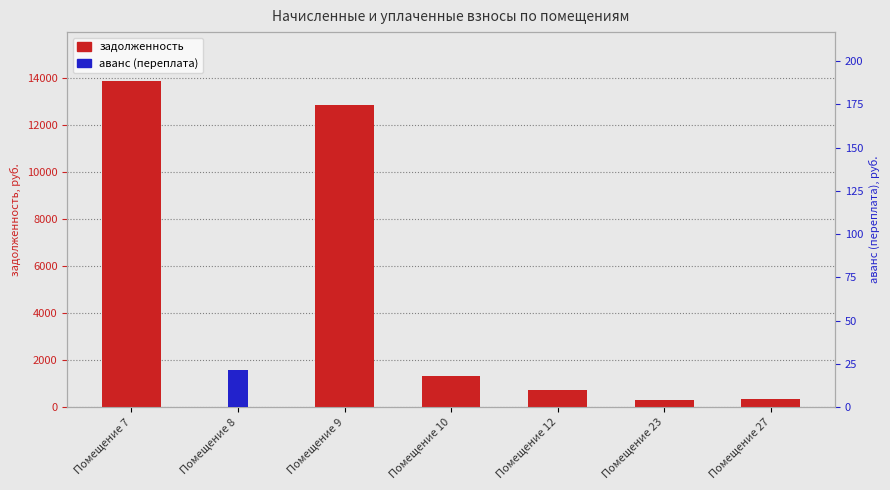

Rank the series at Помещение 10 from lowest to highest value.

аванс (переплата), задолженность